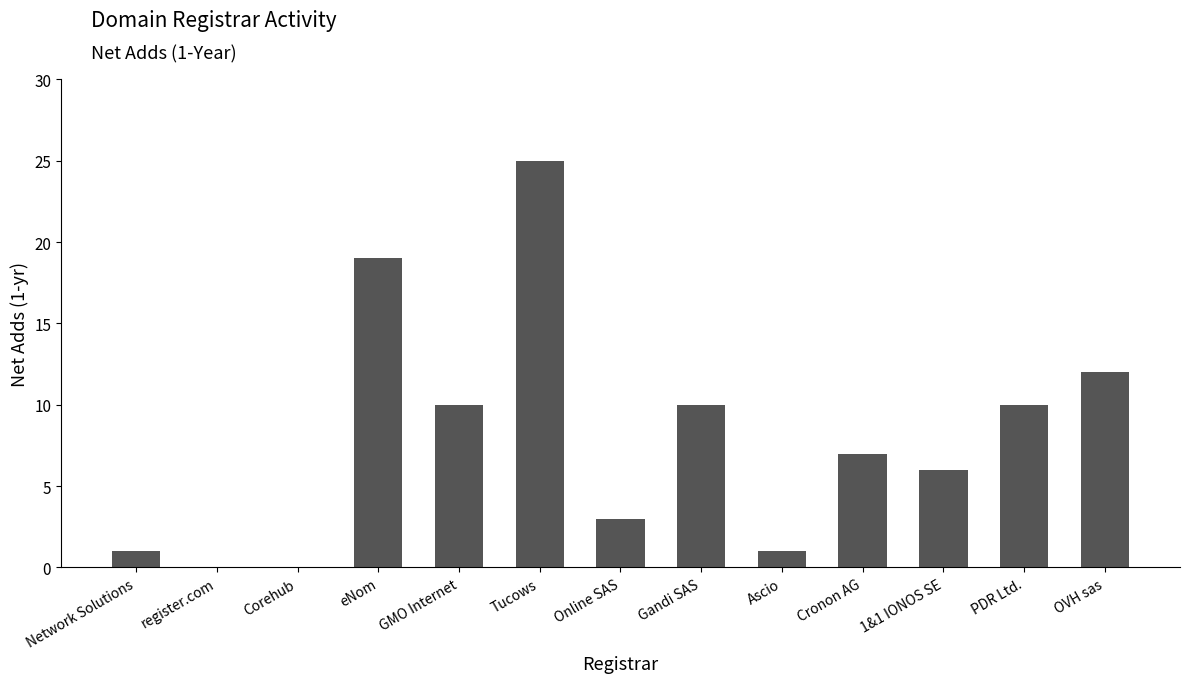

How many categories are shown in the chart?

13